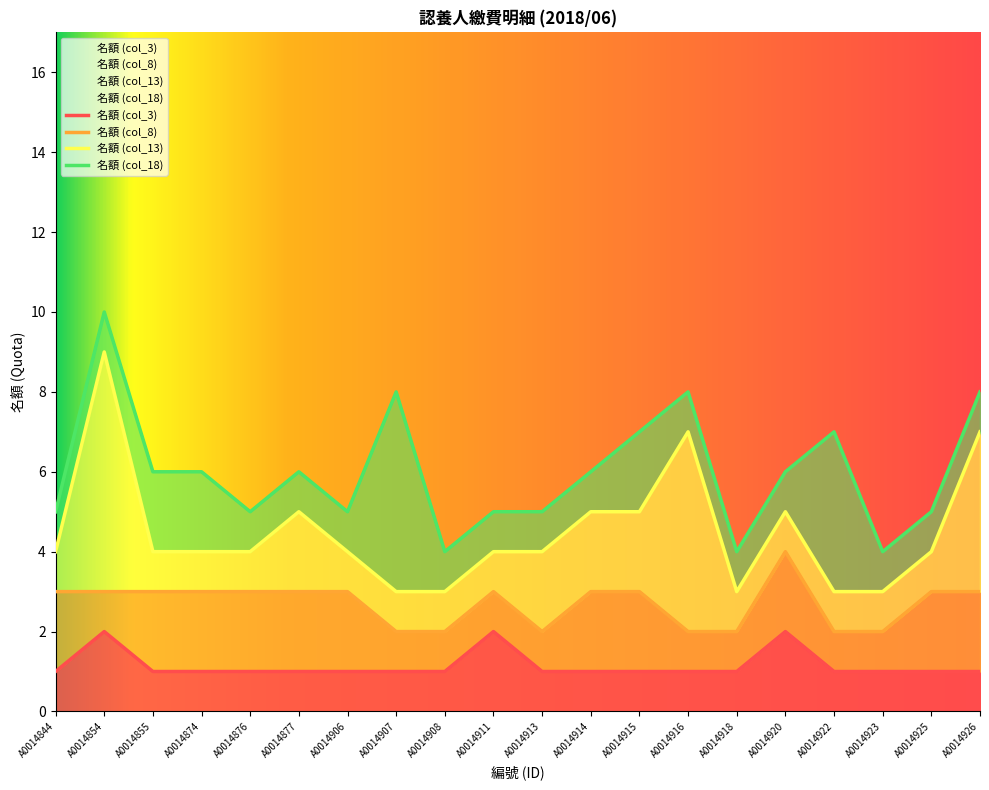

Does the chart display data point markers on the line(s)?

No